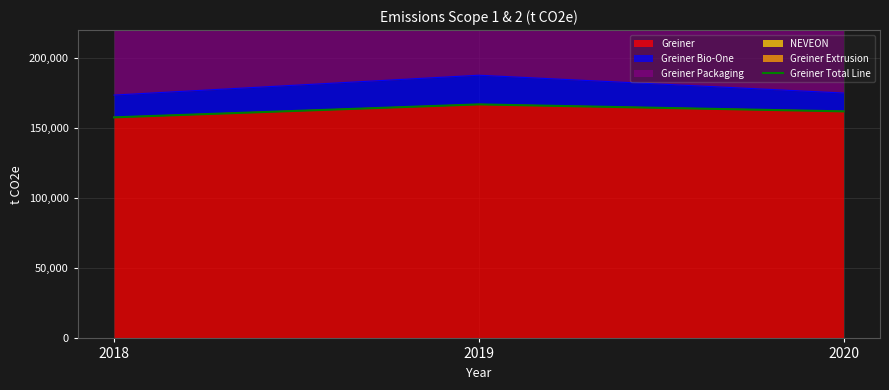

Is it true that the value at 2019 is 291975?

False